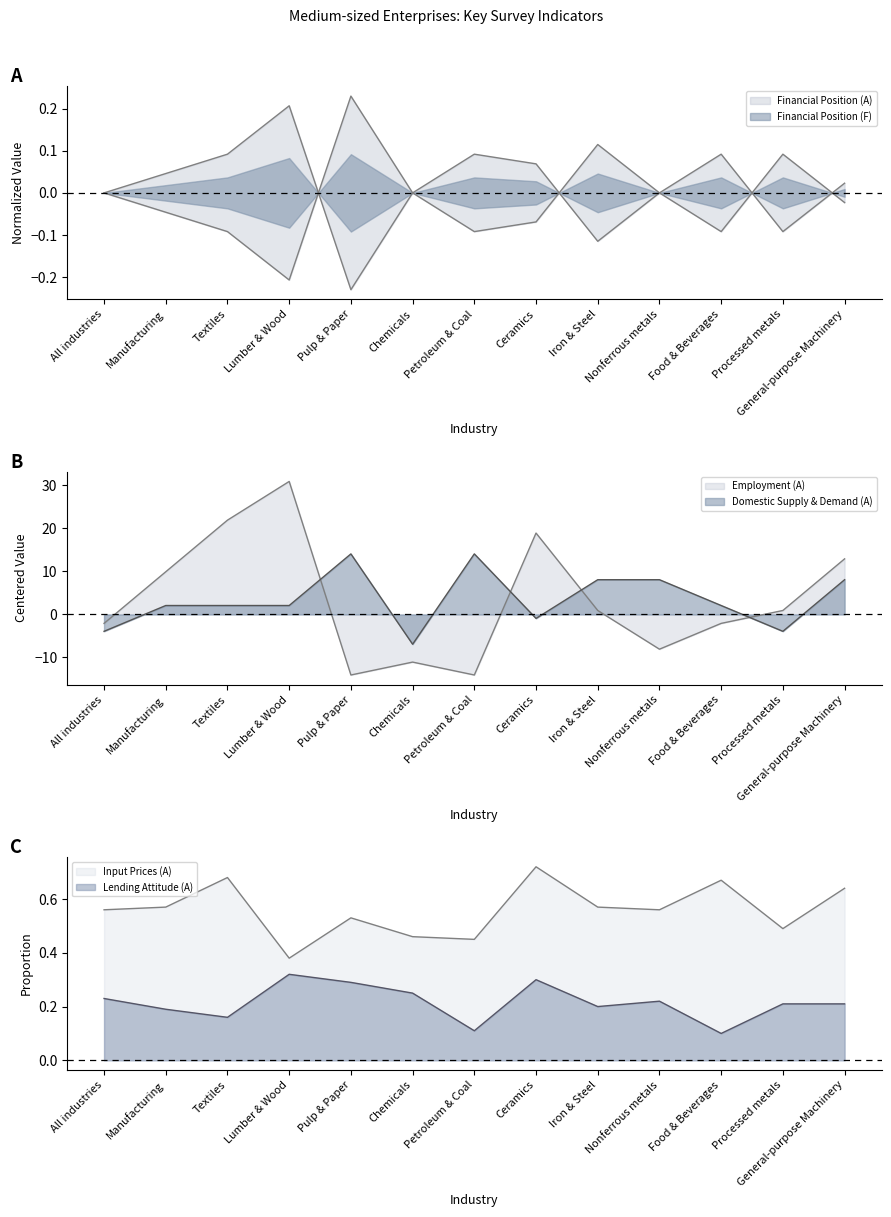

The value of Domestic Supply & Demand (A) at Ceramics is -0.9. True or false?

True